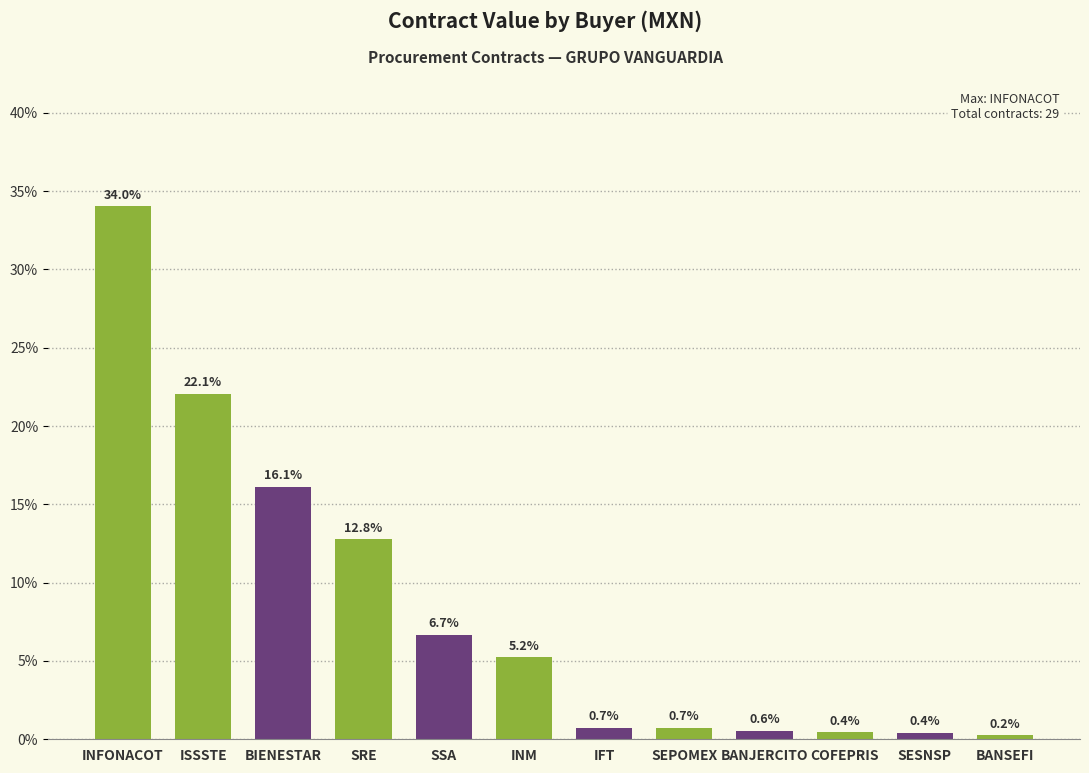

What is the value of the 10th bar from the left?

0.4